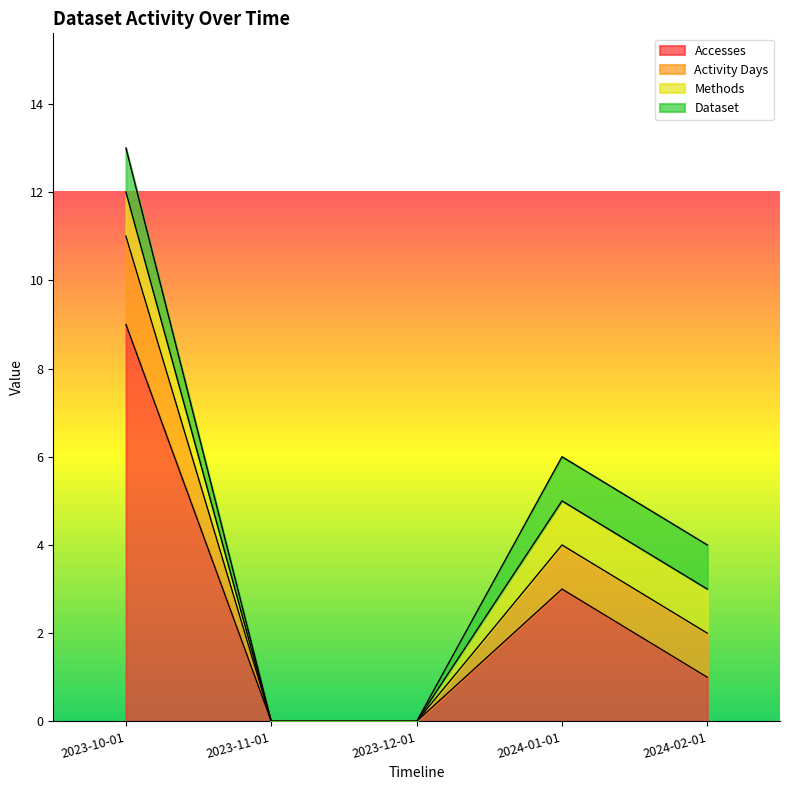

True or false: Activity Days has more than 1 interior local peaks.

False